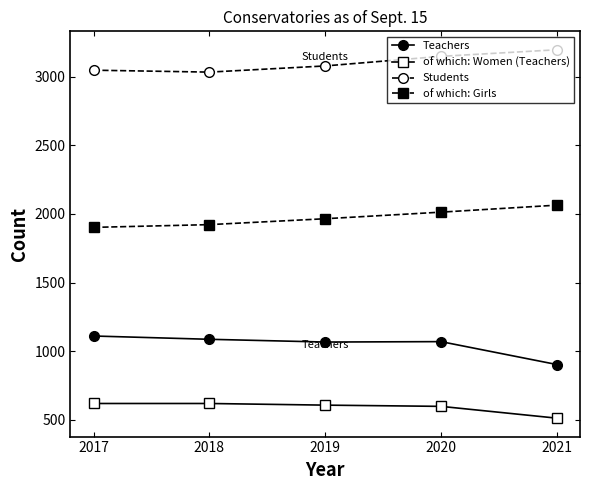

The value of Teachers at 2021 is 1319. True or false?

False